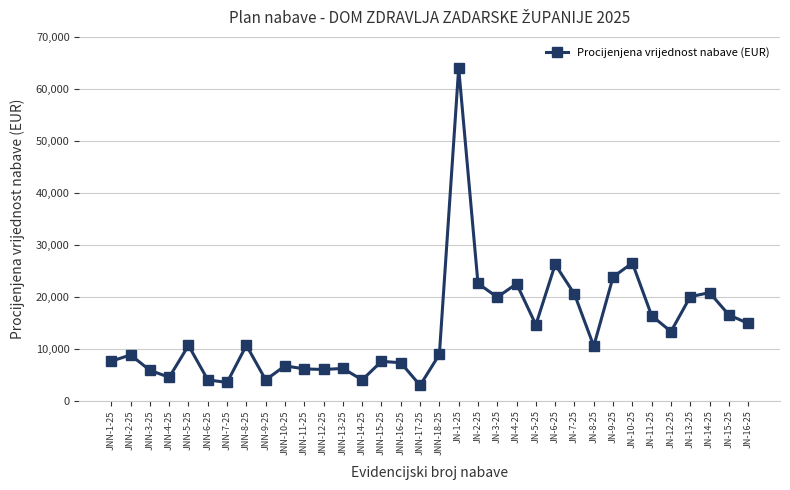

What is the sum of all values?

468129.0